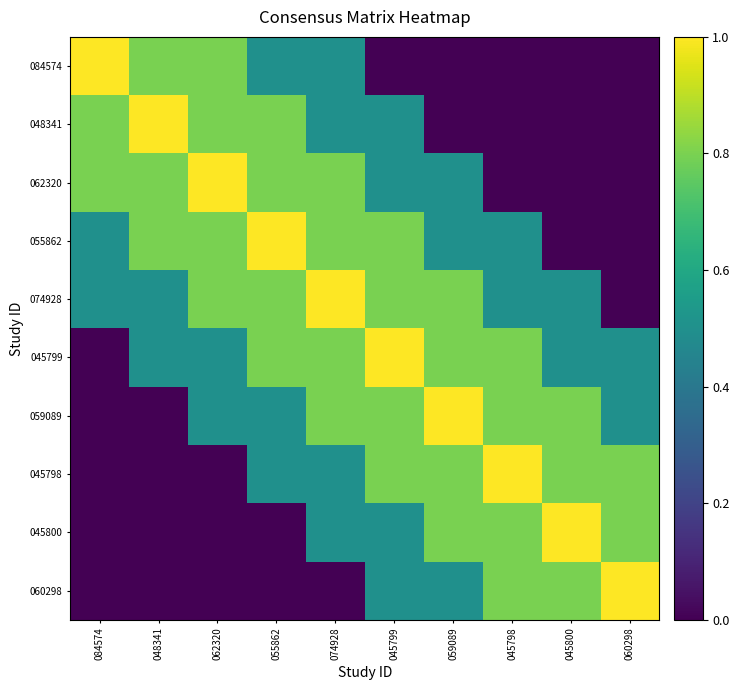

Reading left to right, extract all data points from this chart.

084574: 084574=1.0	048341=0.8	062320=0.8	055862=0.5	074928=0.5	045799=0.0	059089=0.0	045798=0.0	045800=0.0	060298=0.0
048341: 084574=0.8	048341=1.0	062320=0.8	055862=0.8	074928=0.5	045799=0.5	059089=0.0	045798=0.0	045800=0.0	060298=0.0
062320: 084574=0.8	048341=0.8	062320=1.0	055862=0.8	074928=0.8	045799=0.5	059089=0.5	045798=0.0	045800=0.0	060298=0.0
055862: 084574=0.5	048341=0.8	062320=0.8	055862=1.0	074928=0.8	045799=0.8	059089=0.5	045798=0.5	045800=0.0	060298=0.0
074928: 084574=0.5	048341=0.5	062320=0.8	055862=0.8	074928=1.0	045799=0.8	059089=0.8	045798=0.5	045800=0.5	060298=0.0
045799: 084574=0.0	048341=0.5	062320=0.5	055862=0.8	074928=0.8	045799=1.0	059089=0.8	045798=0.8	045800=0.5	060298=0.5
059089: 084574=0.0	048341=0.0	062320=0.5	055862=0.5	074928=0.8	045799=0.8	059089=1.0	045798=0.8	045800=0.8	060298=0.5
045798: 084574=0.0	048341=0.0	062320=0.0	055862=0.5	074928=0.5	045799=0.8	059089=0.8	045798=1.0	045800=0.8	060298=0.8
045800: 084574=0.0	048341=0.0	062320=0.0	055862=0.0	074928=0.5	045799=0.5	059089=0.8	045798=0.8	045800=1.0	060298=0.8
060298: 084574=0.0	048341=0.0	062320=0.0	055862=0.0	074928=0.0	045799=0.5	059089=0.5	045798=0.8	045800=0.8	060298=1.0